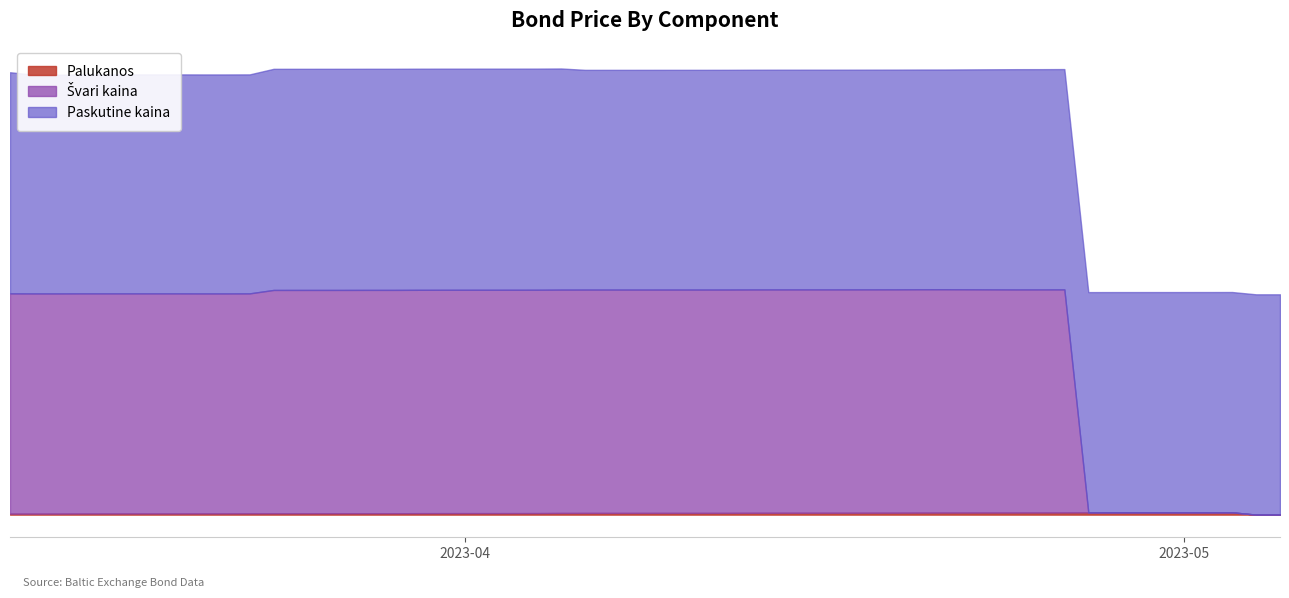

True or false: Palukanos has more than 2 points higher than both neighbors.

False